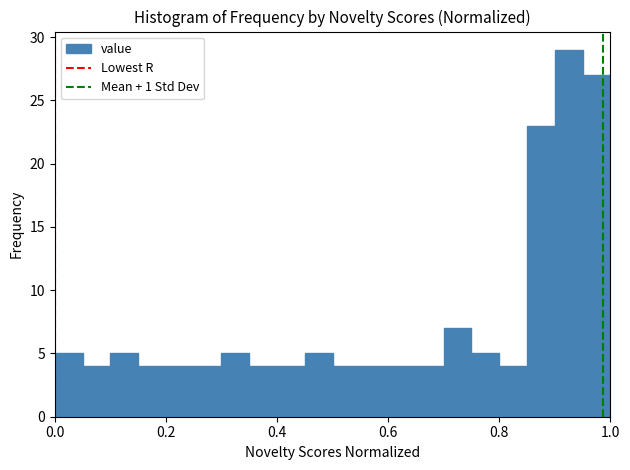

Around what value on the x-axis is the tallest bar? Give the approximate position of its centre, as read against the axis.

0.92